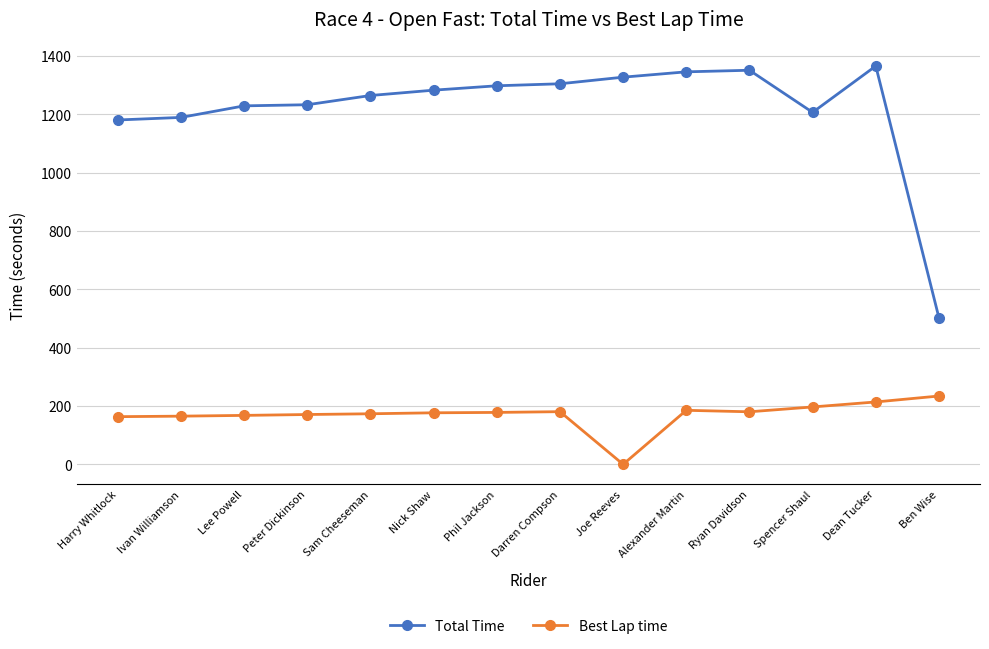

At which category is the sum across all series the highest?

Dean Tucker